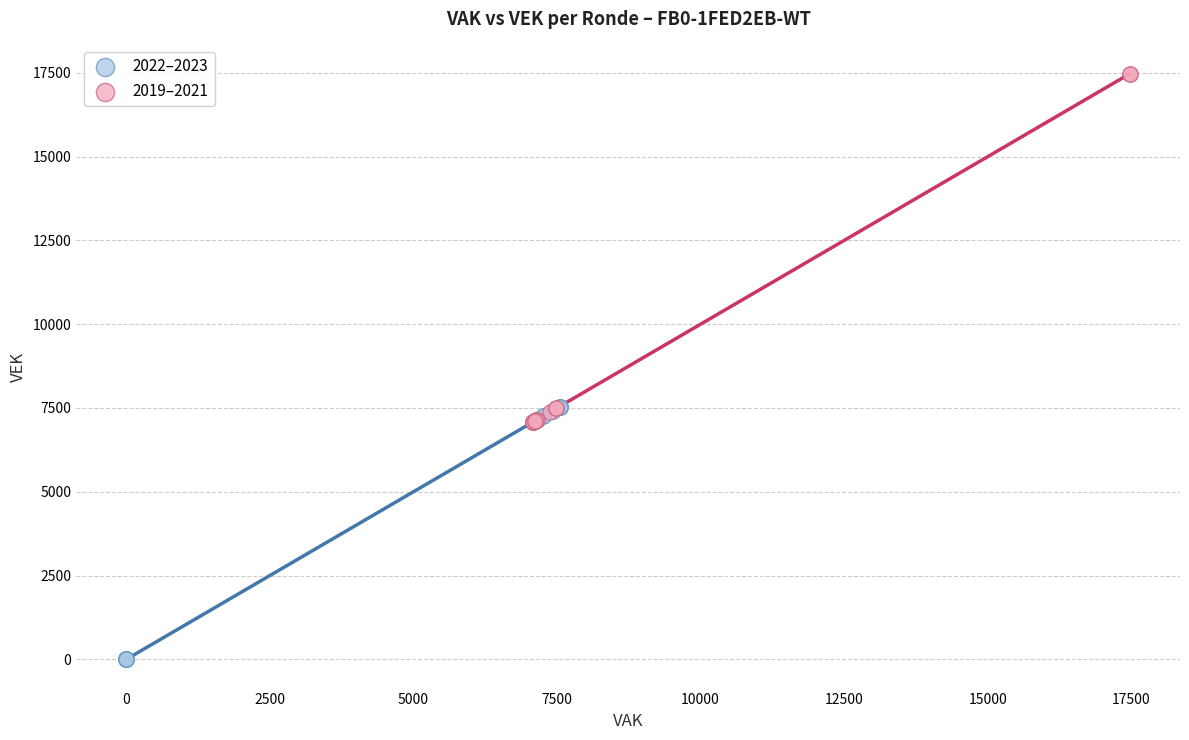

Which series reaches the maximum Y coordinate?

2019–2021